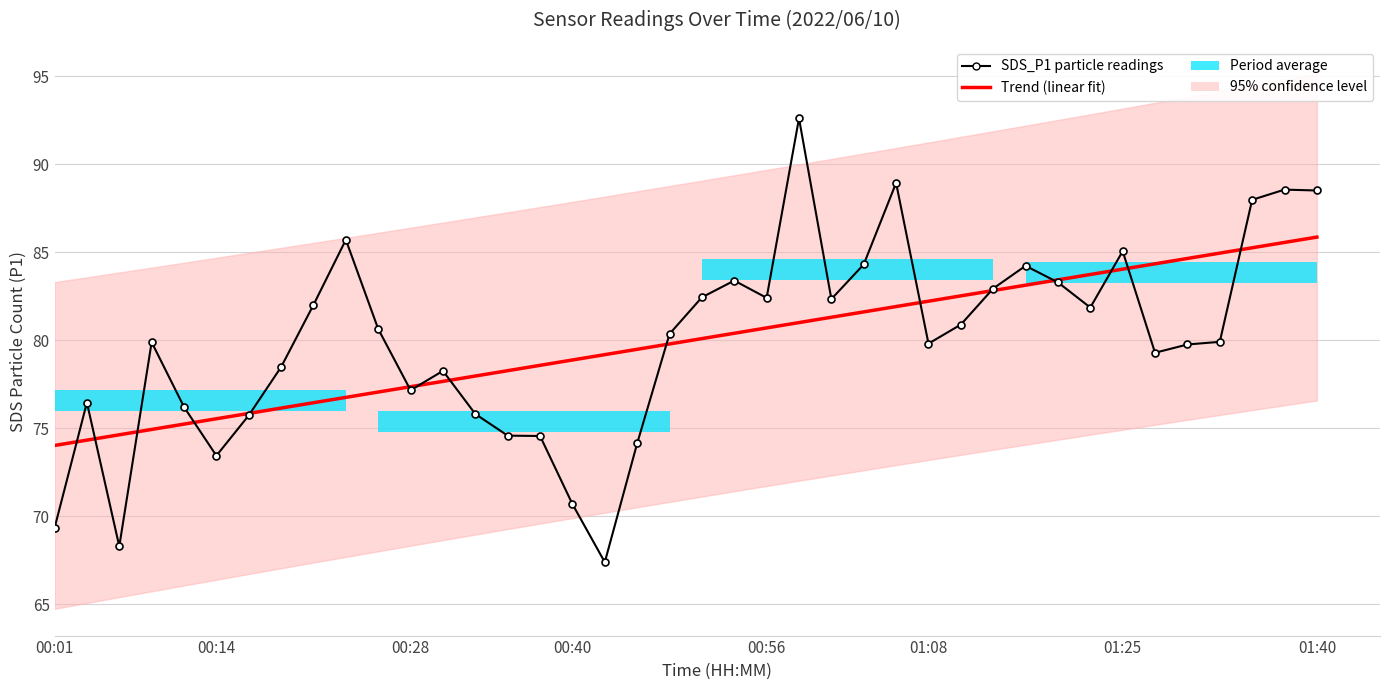

What is the value of the SDS_P1 particle readings bar at the 14th from the left?

75.8